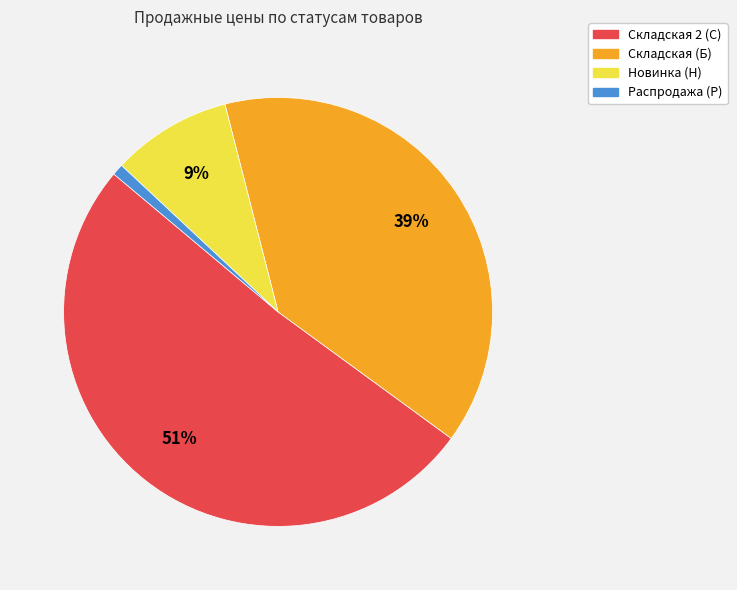

Count the number of slices in the pie.

4